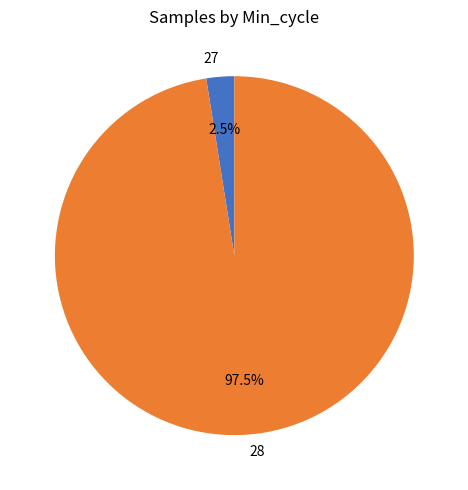

Is the sum of 27 and 28 greater than half?

Yes